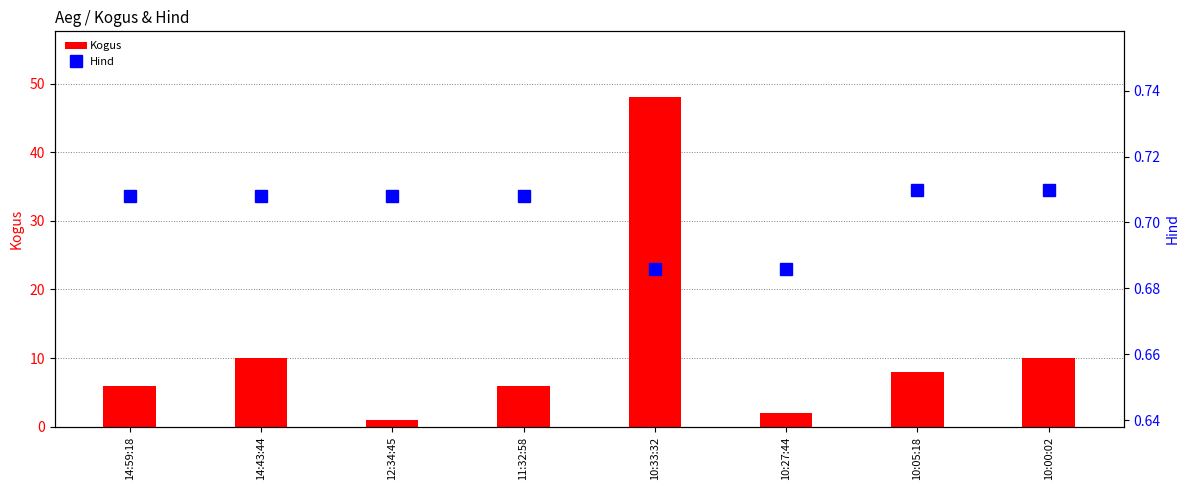

The Hind series shows 1.0 at 11:32:58. True or false?

False